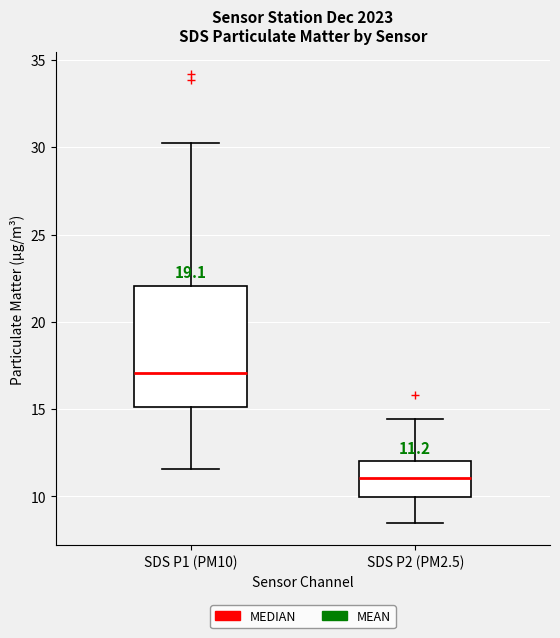

Which box is the tallest, from its lower edge to its upper edge?

SDS P1 (PM10)